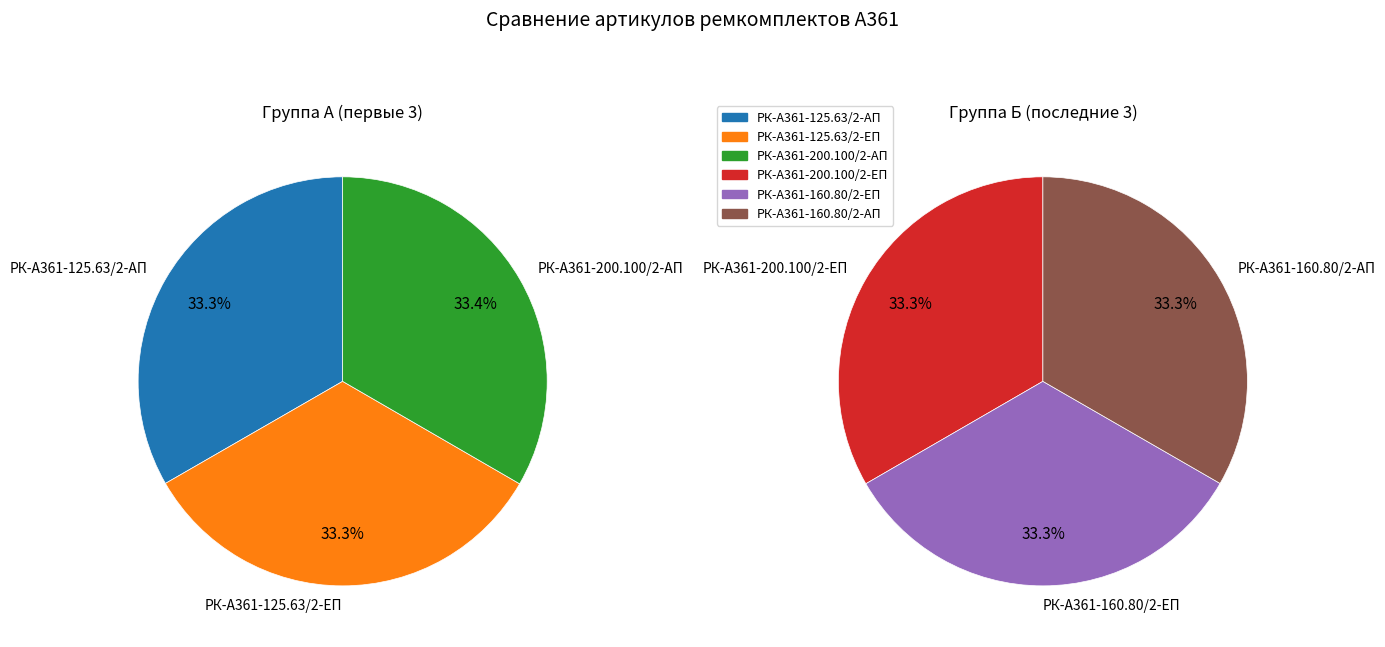

How many slices are in this pie chart?

6